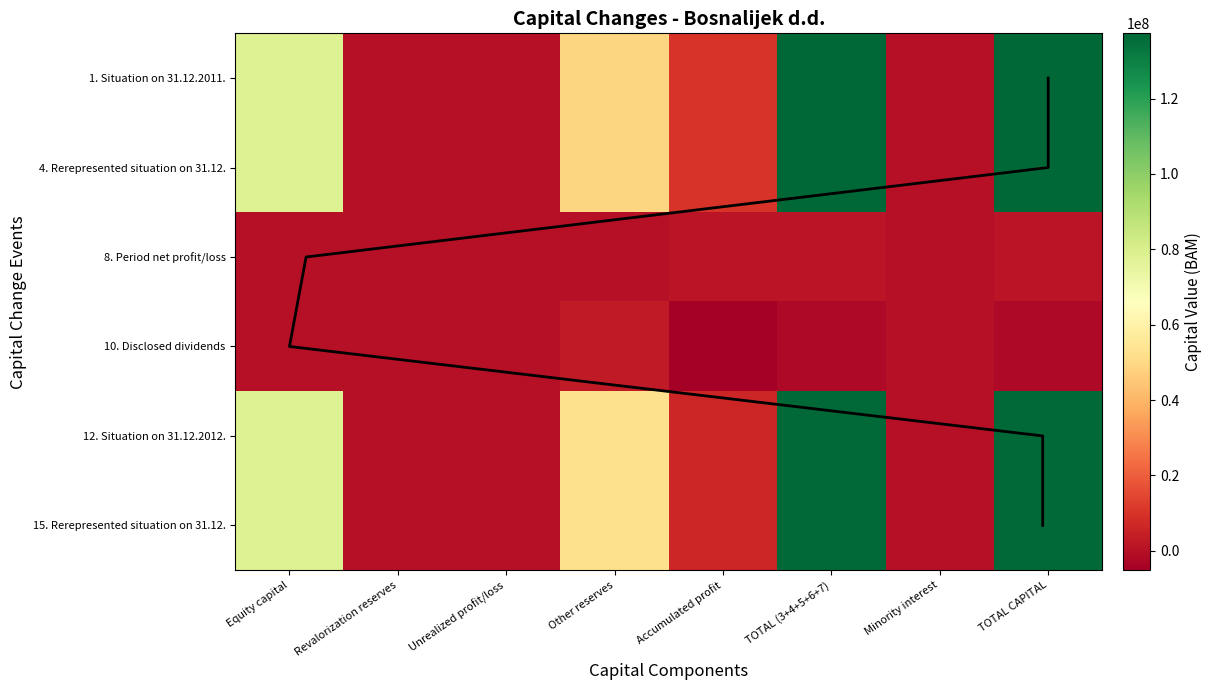

The 12. Situation on 31.12.2012. series shows 3122727 at Accumulated profit. True or false?

False